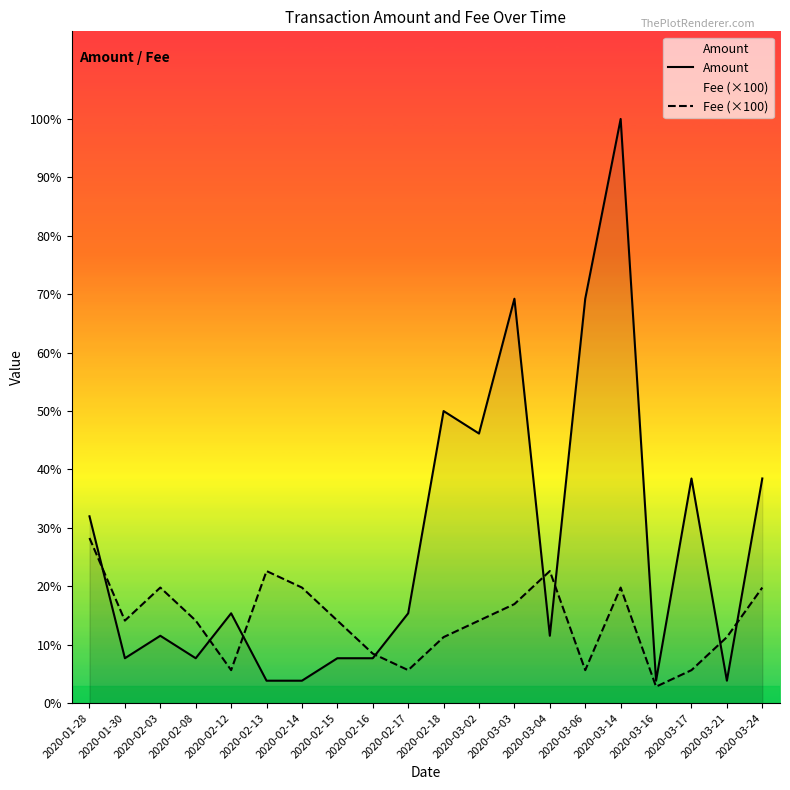

How many interior local peaks does the Amount series have?

6